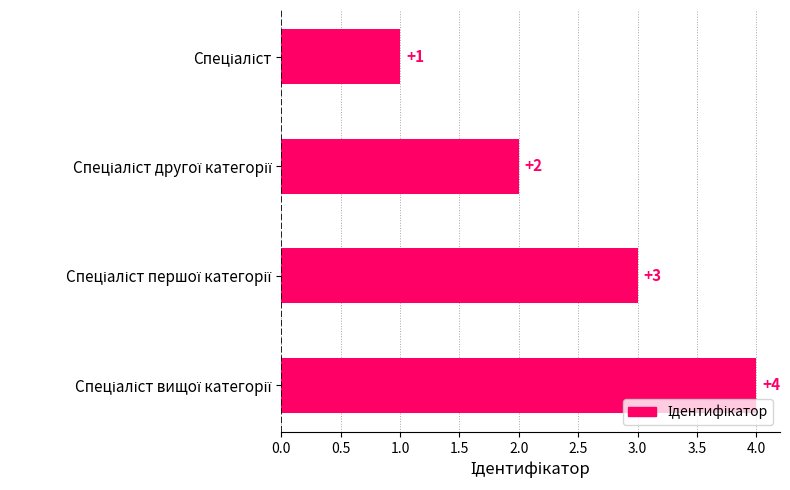

How many values are between 2 and 4?

3